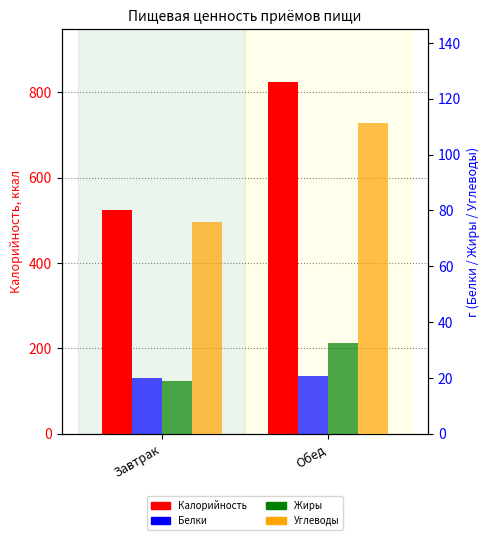

The Белки series shows 13.9 at Обед. True or false?

False